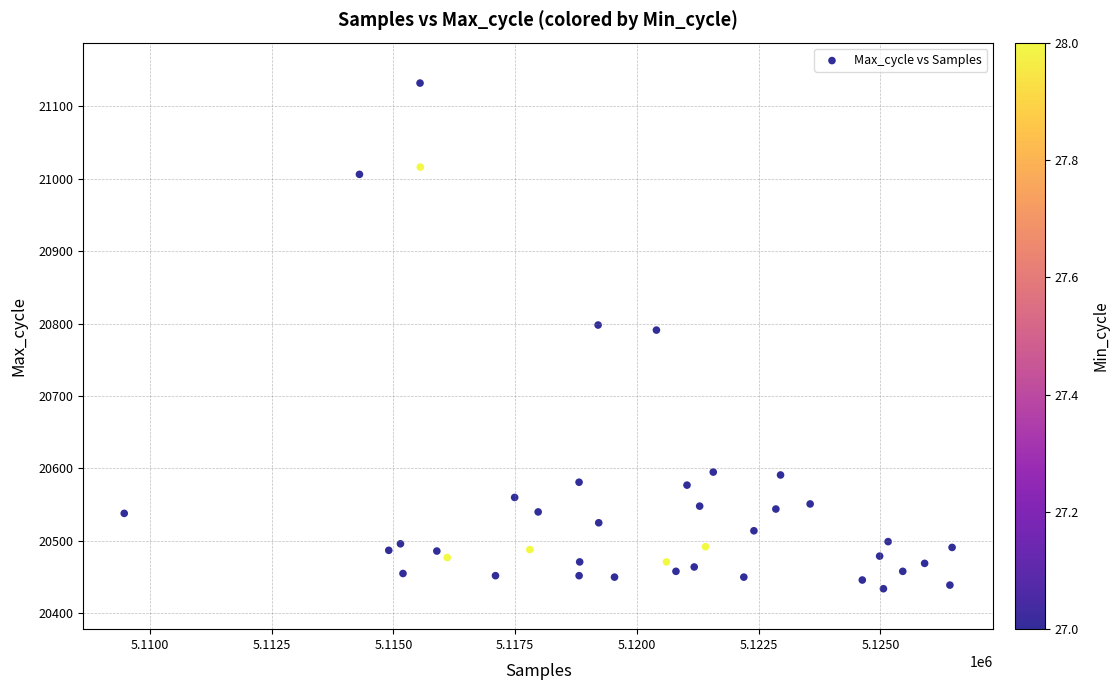

What is the range of Y values (max minus min)?

698